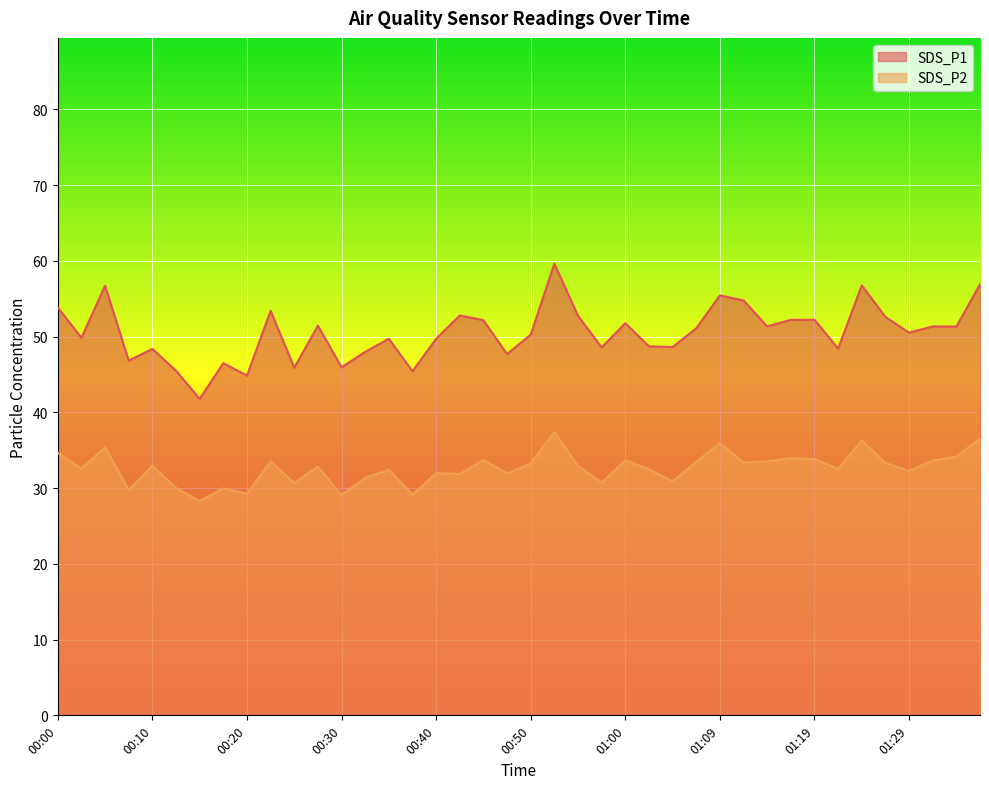

True or false: SDS_P1 and SDS_P2 cross at least once.

False